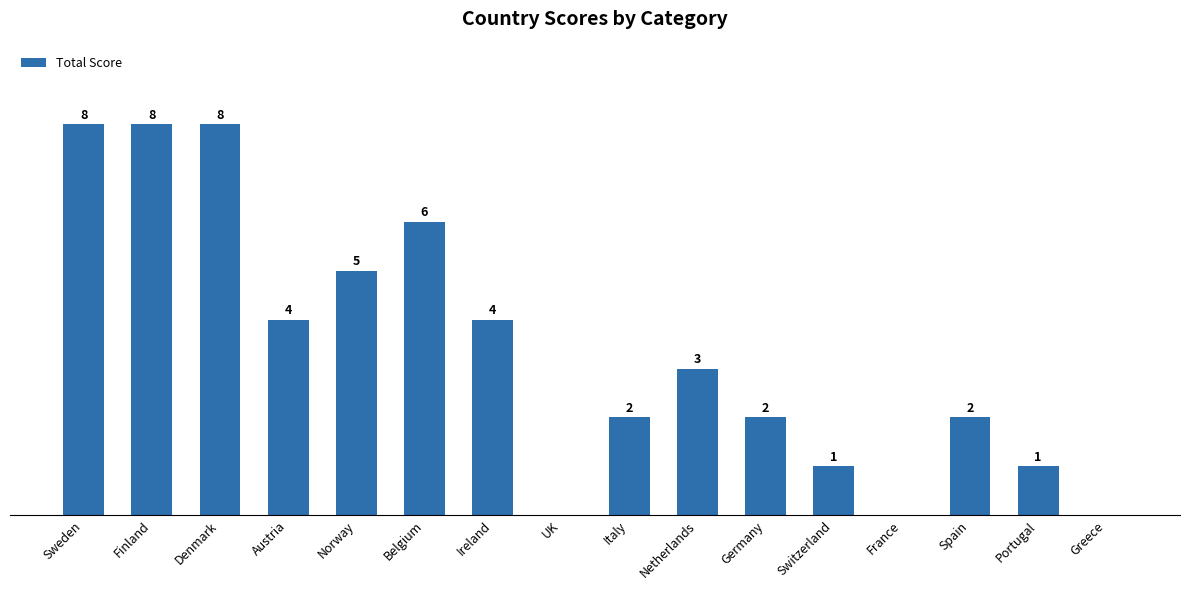

Which has a higher value, Ireland or France?

Ireland